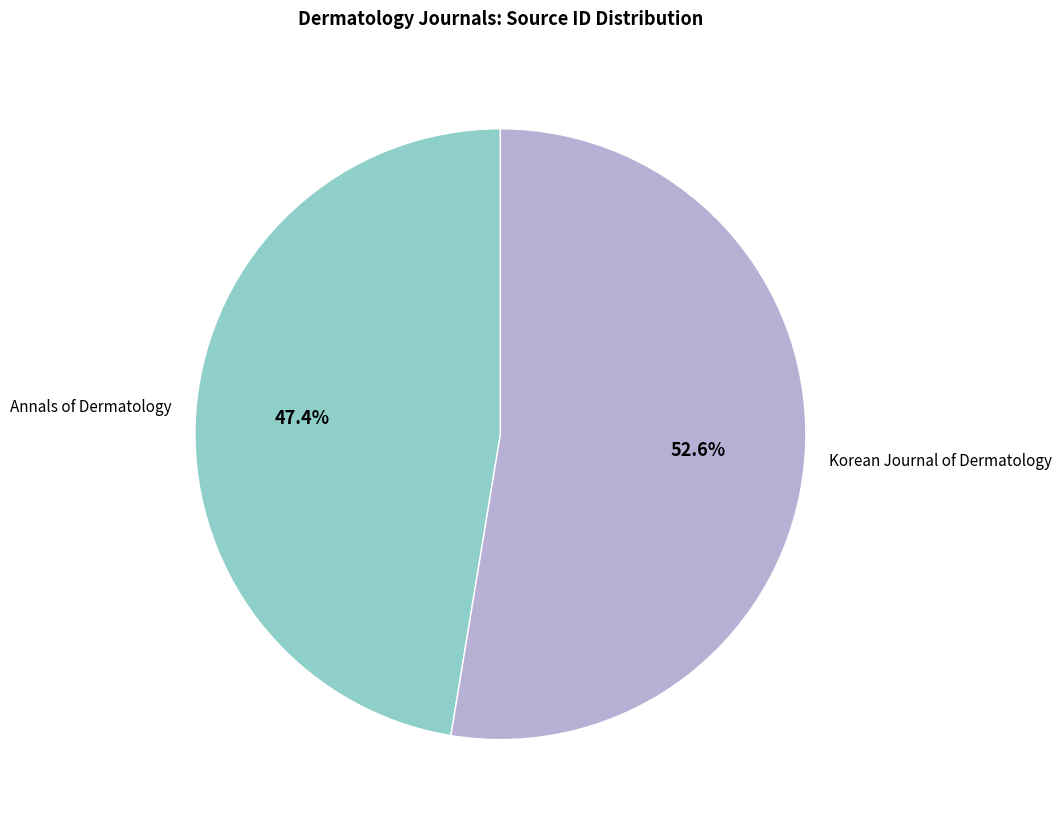

Count the number of slices in the pie.

2